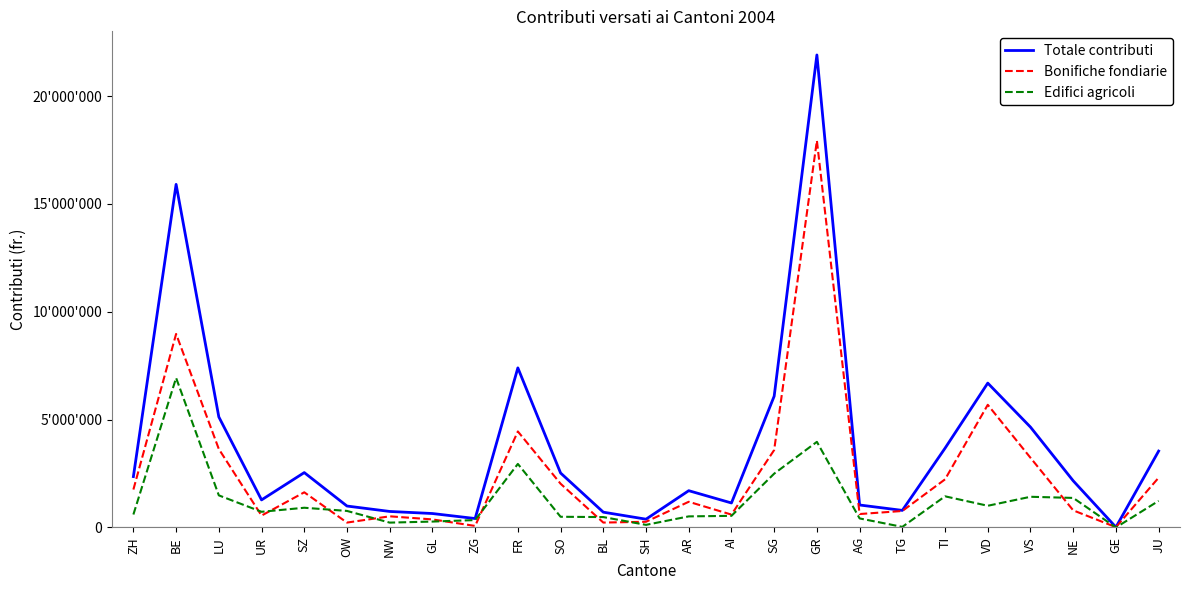

The Bonifiche fondiarie series shows 3230509 at VS. True or false?

True